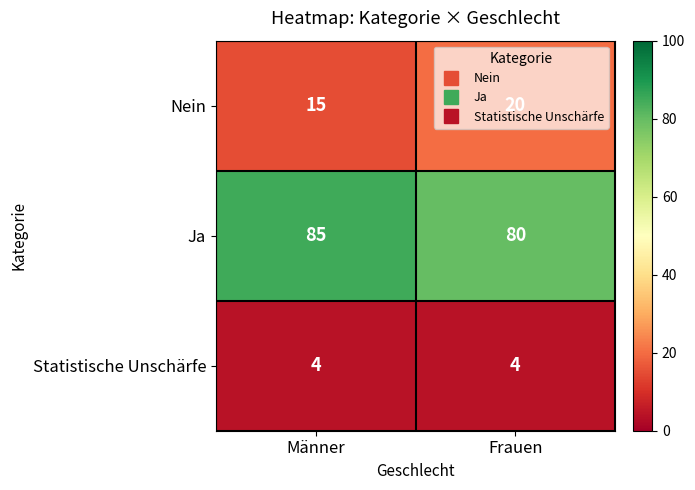

Rank the series by their average value, from highest to lowest.

Ja, Nein, Statistische Unschärfe